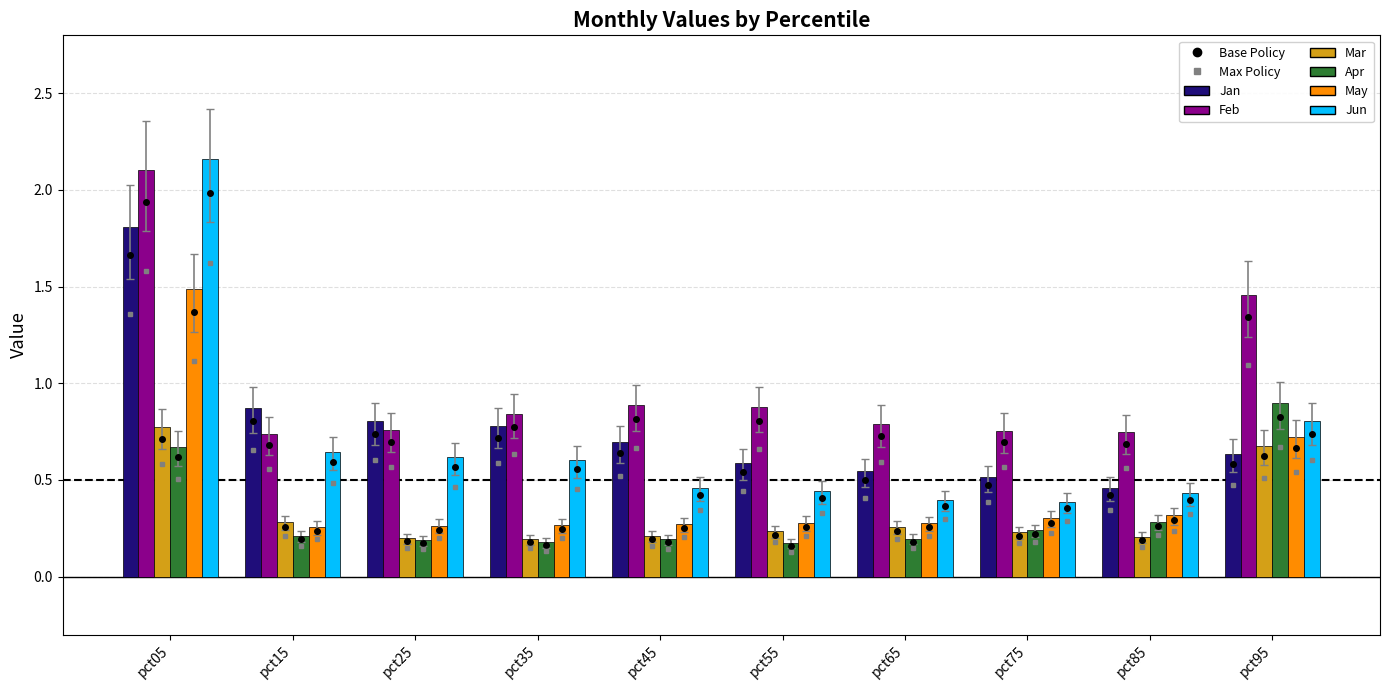

What is the difference between the maximum and minimum values in the May series?

1.2